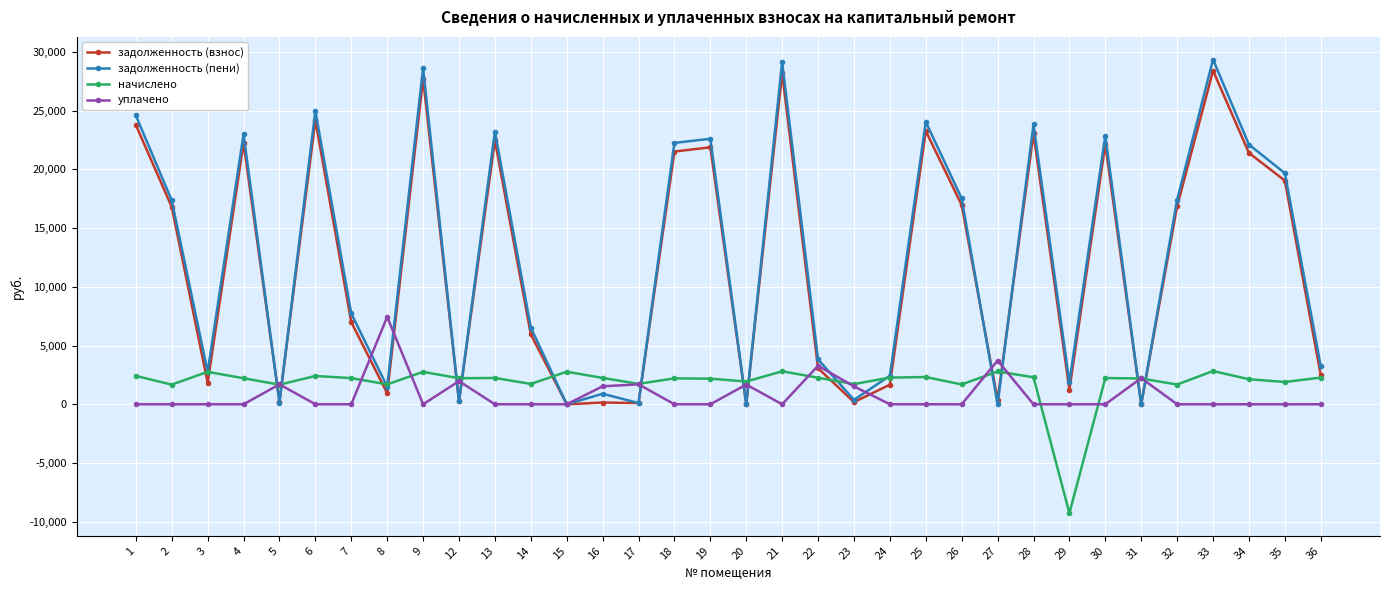

True or false: начислено has more than 1 interior local peaks.

True